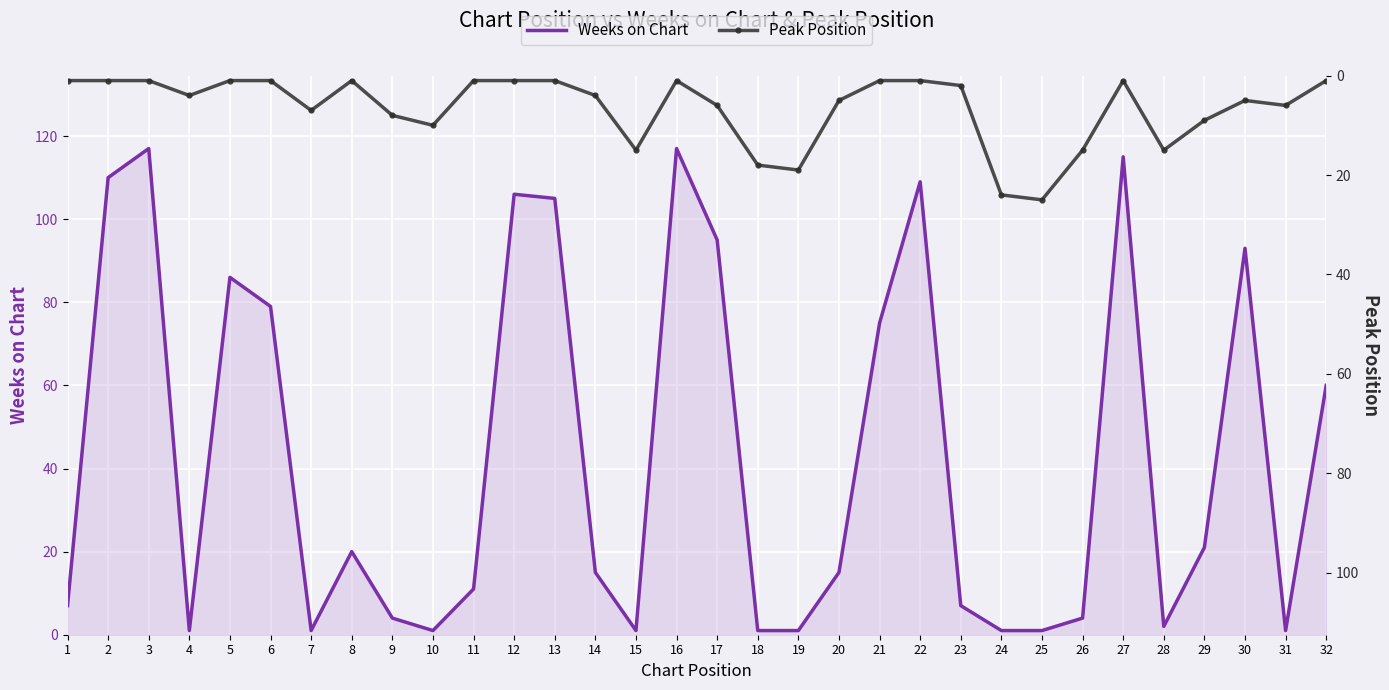

Reading left to right, extract all data points from this chart.

Weeks on Chart: 7	110	117	1	86	79	1	20	4	1	11	106	105	15	1	117	95	1	1	15	75	109	7	1	1	4	115	2	21	93	1	60
Peak Position: 1	1	1	4	1	1	7	1	8	10	1	1	1	4	15	1	6	18	19	5	1	1	2	24	25	15	1	15	9	5	6	1